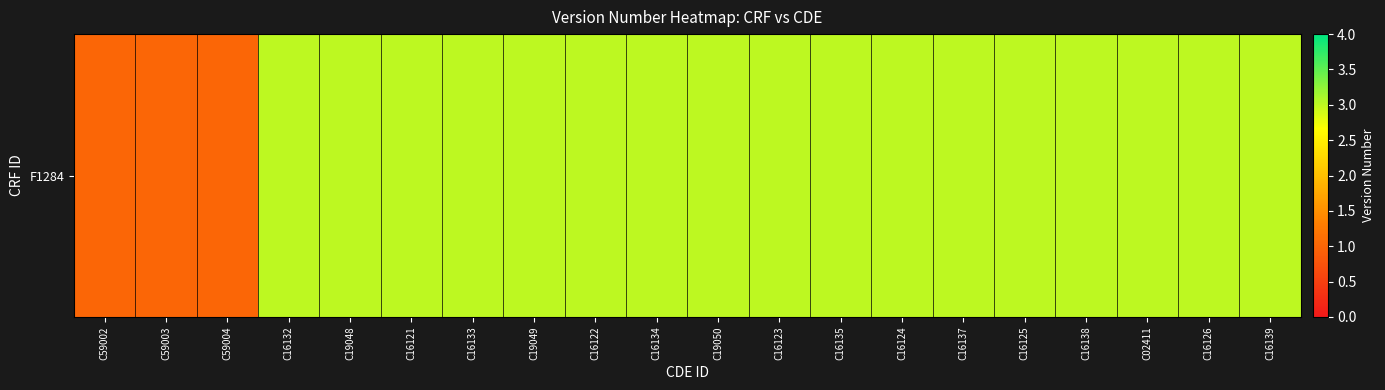

What is the sum of all values?

54